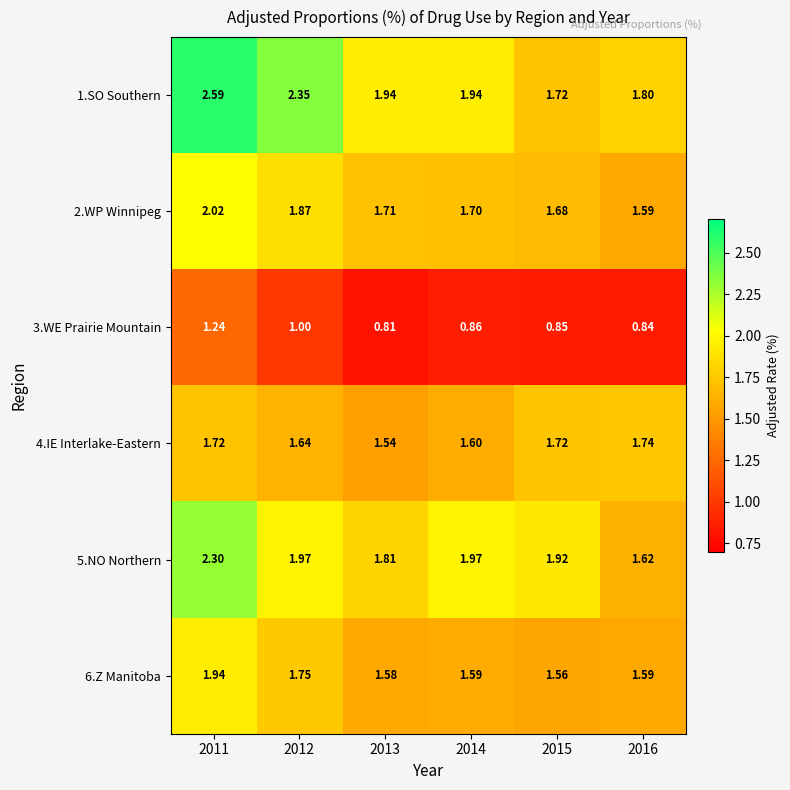

Which series changed the most between 2011 and 2016?

1.SO Southern